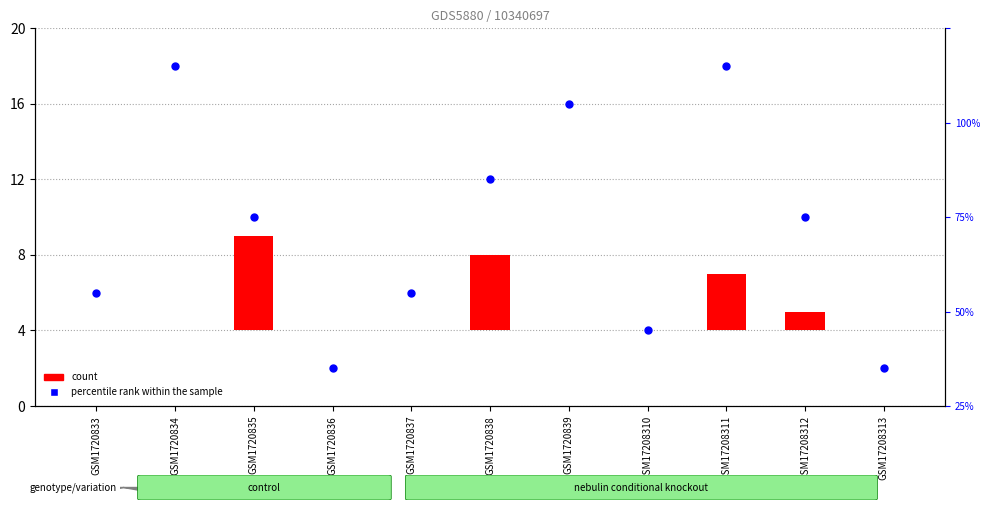

Which series contains the highest Y value?

percentile rank within the sample